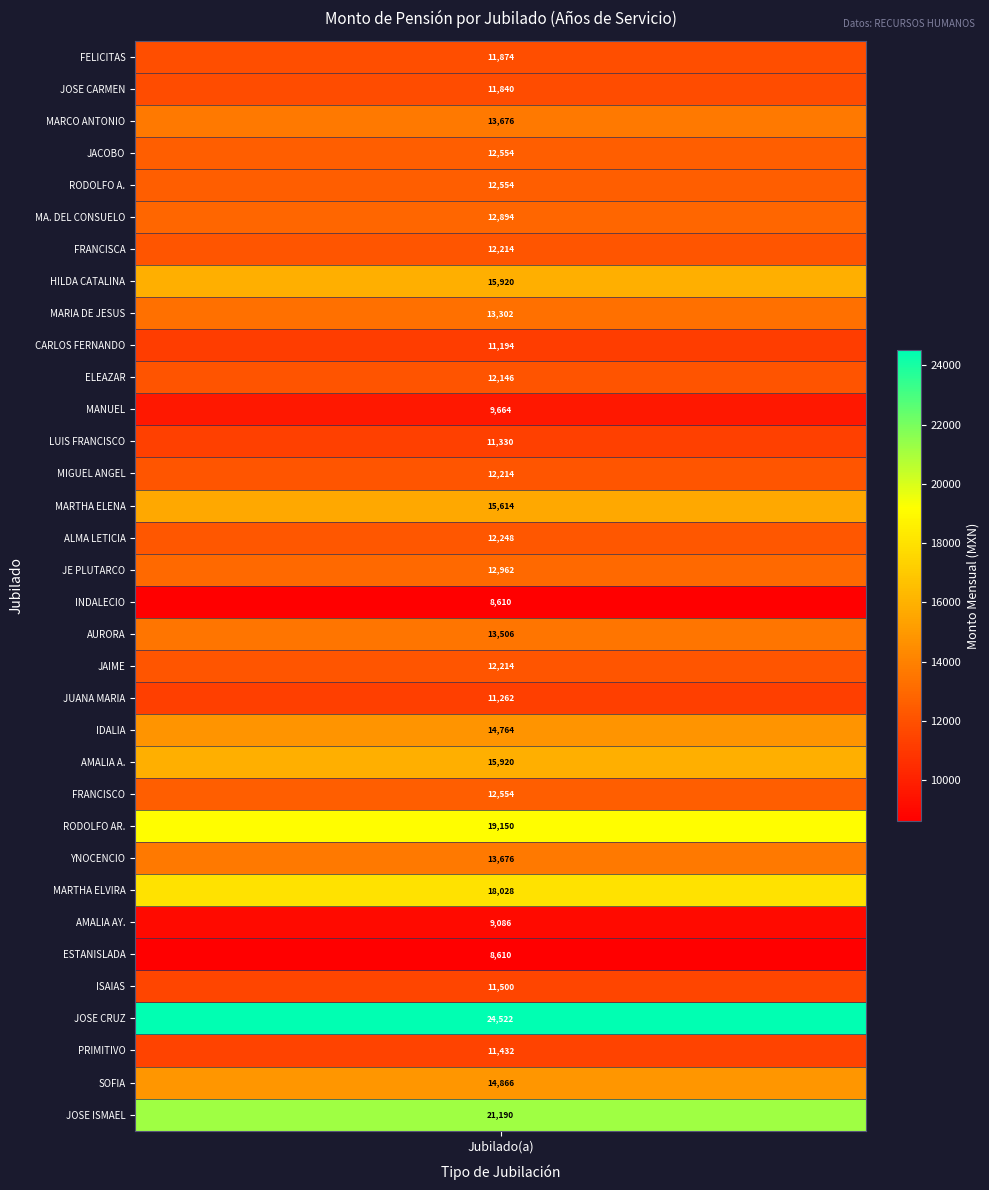

Is it true that the value at 28 is 11392.3?

False